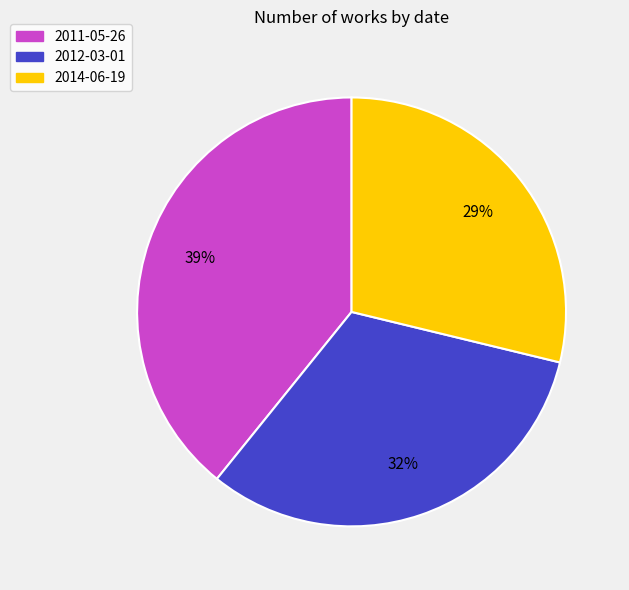

The 2014-06-19 slice represents 29% of the pie. True or false?

True